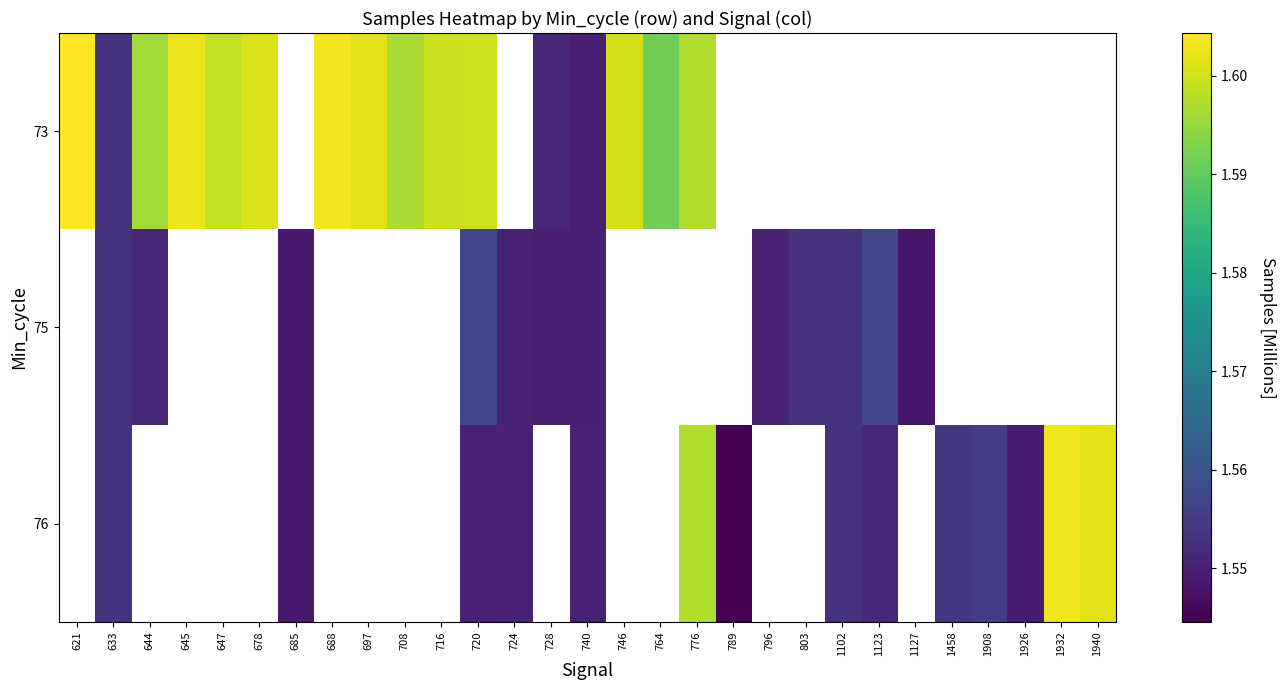

Which series changed the most between 678 and 764?

73